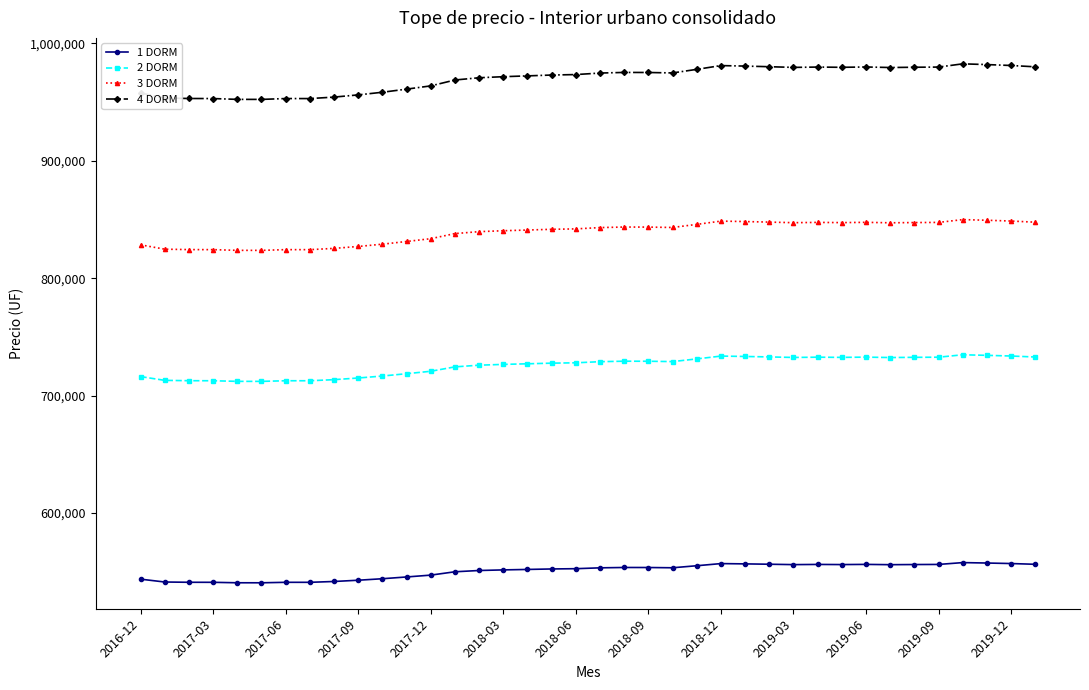

What is the highest value of the 1 DORM series?

557800